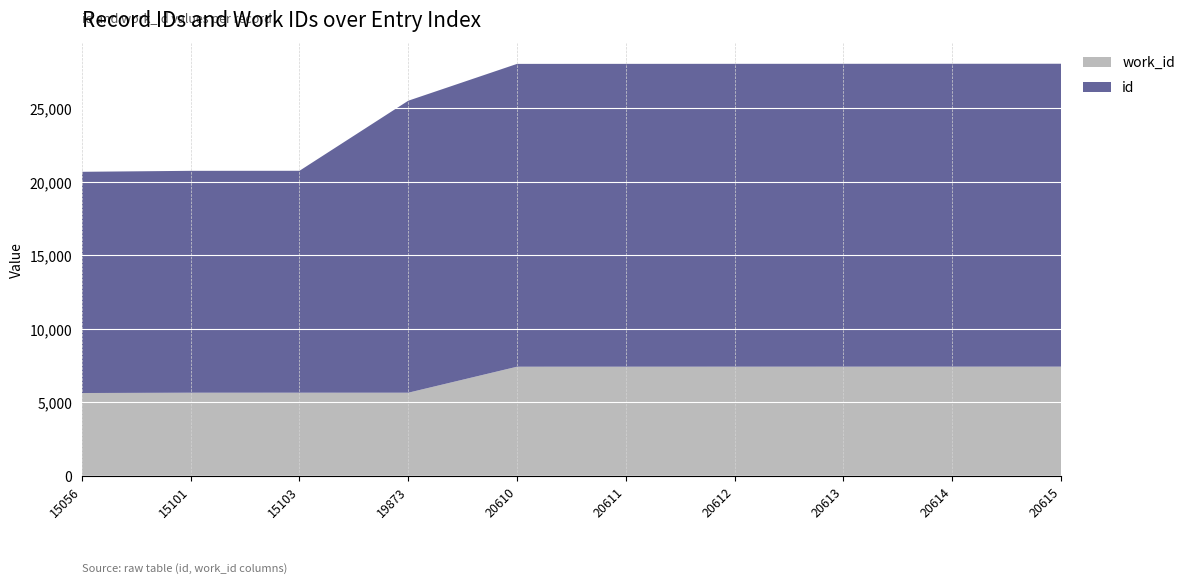

Reading left to right, extract all data points from this chart.

work_id: 5629	5650	5651	5650	7420	7421	7422	7423	7424	7425
id: 15056	15101	15103	19873	20610	20611	20612	20613	20614	20615